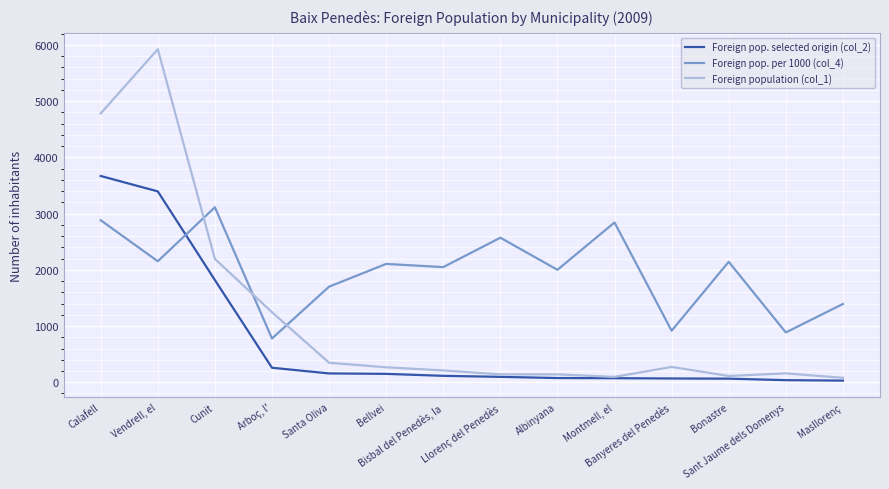

Rank the categories by Foreign pop. selected origin (col_2) value from highest to lowest.

Calafell, Vendrell, el, Cunit, Arboç, l', Santa Oliva, Bellvei, Bisbal del Penedès, la, Llorenç del Penedès, Albinyana, Montmell, el, Banyeres del Penedès, Bonastre, Sant Jaume dels Domenys, Masllorenç